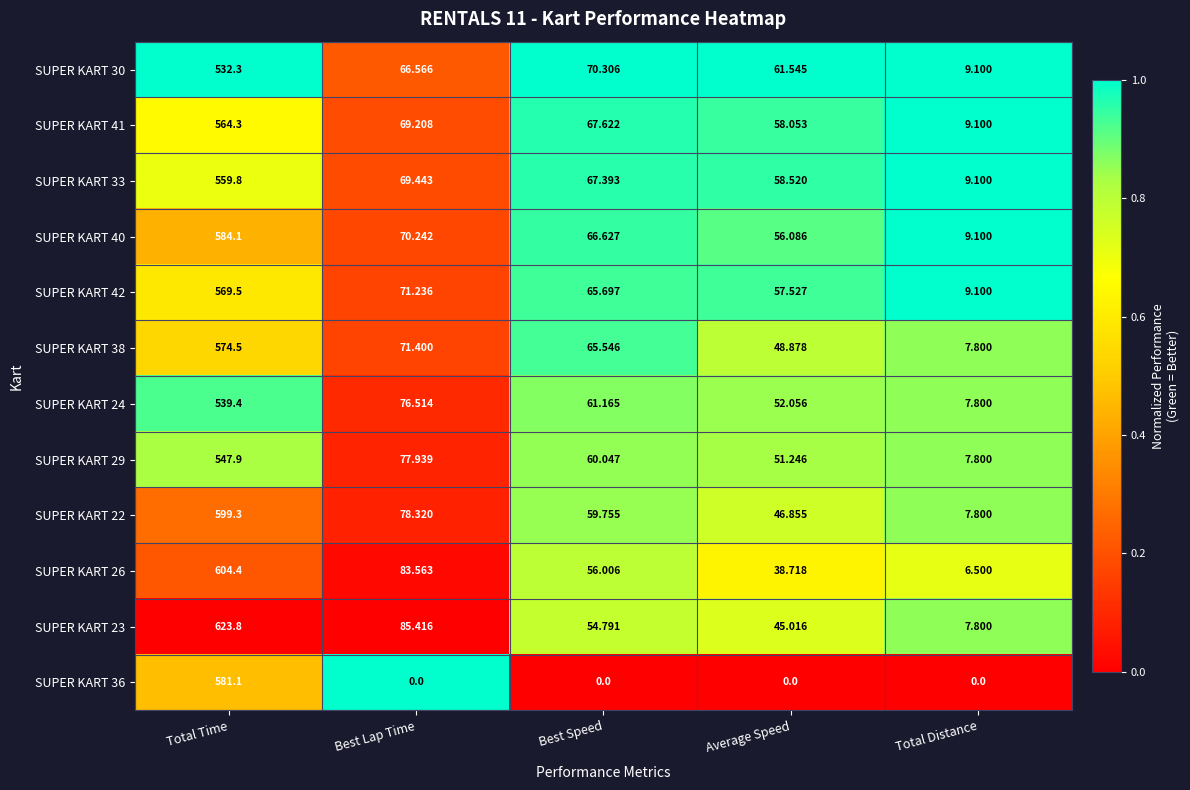

What is the spread (max minus min) of values at Average Speed?

61.5